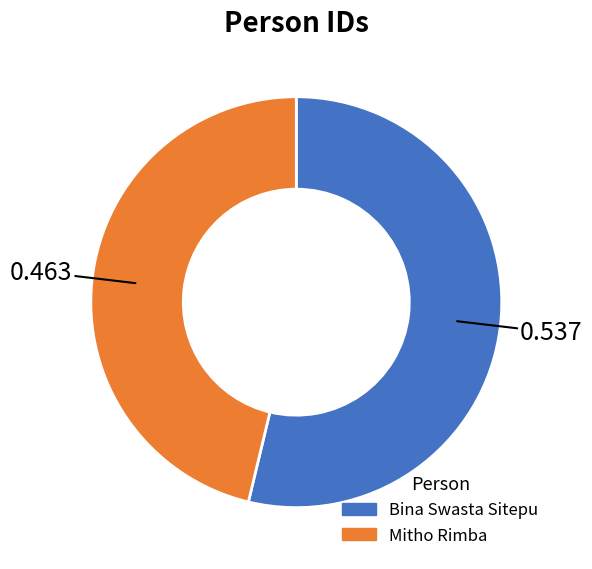

The Mitho Rimba slice represents 58% of the pie. True or false?

False